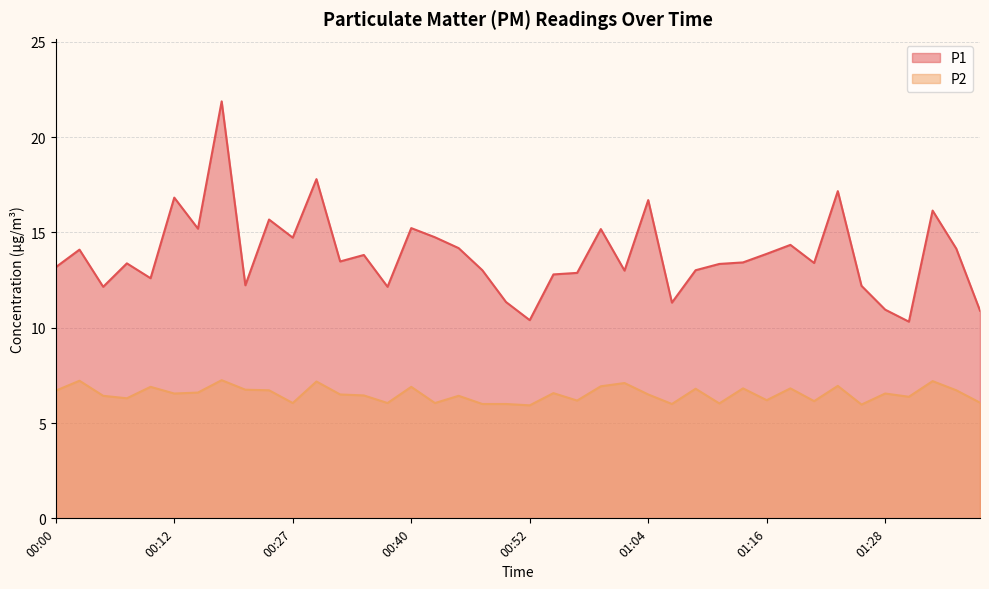

True or false: P2 and P1 intersect in this chart.

False